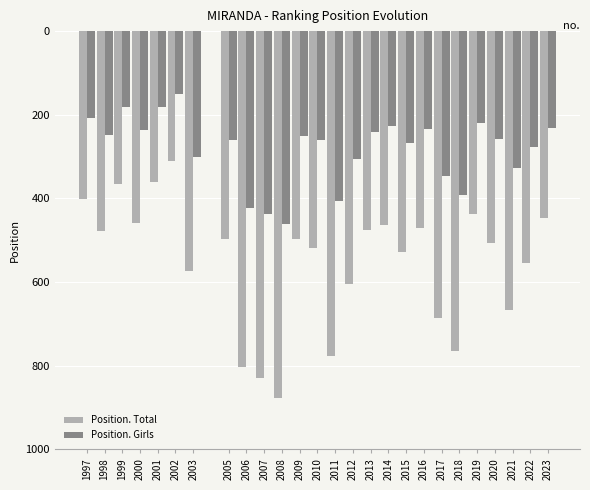

What are all the series names shown in the legend?

Position. Total, Position. Girls